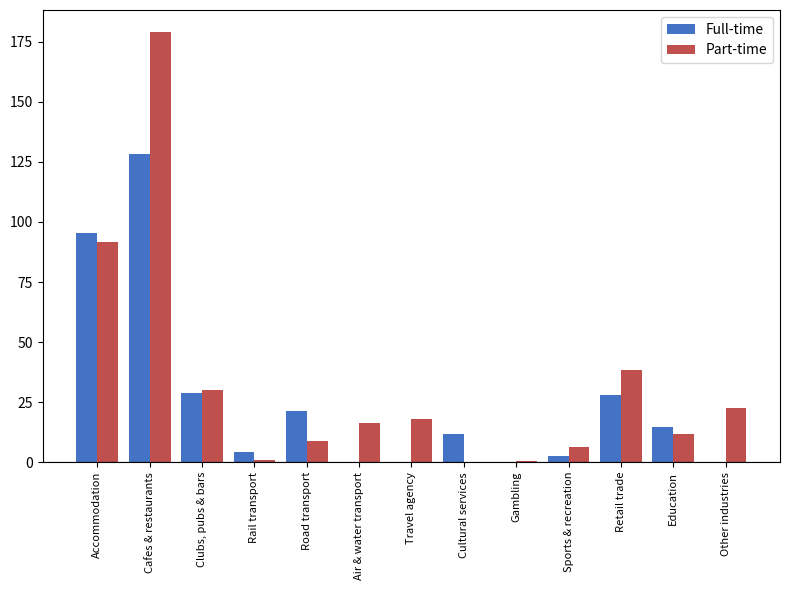

At which label is Full-time closest to 64?

Accommodation